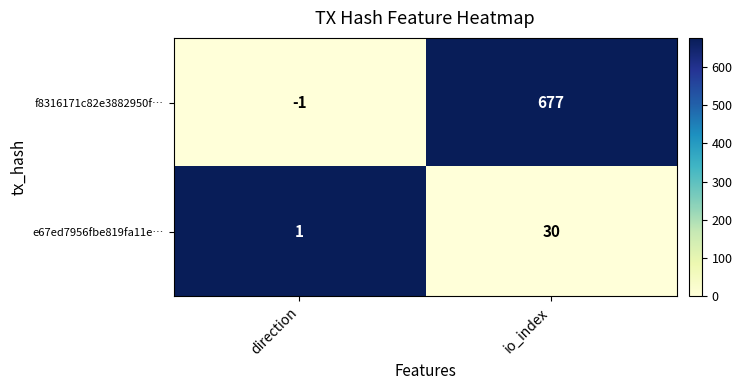

True or false: e67ed7956fbe819fa11e… has a value of 49 at io_index.

False